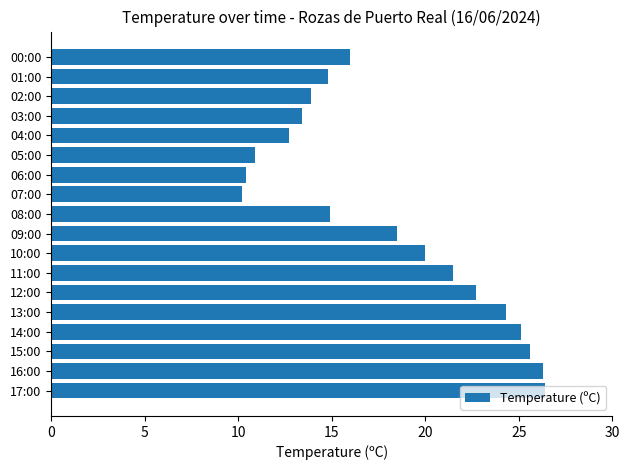

What is the difference between the maximum and second lowest values?

16.0